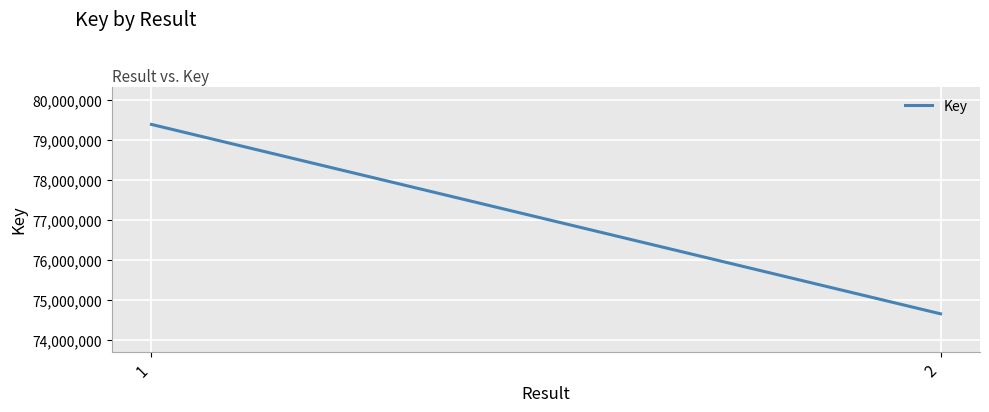

True or false: the data shows 27473220 at 2.

False